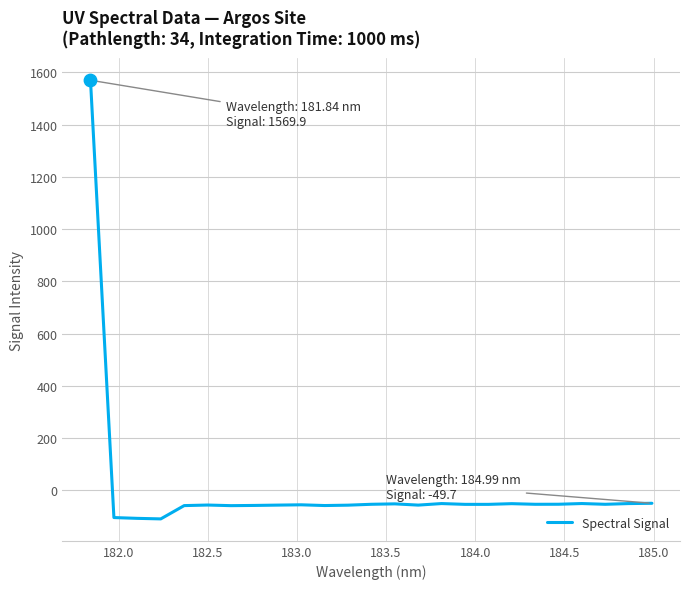

What is the difference between the maximum and minimum values?

1679.4